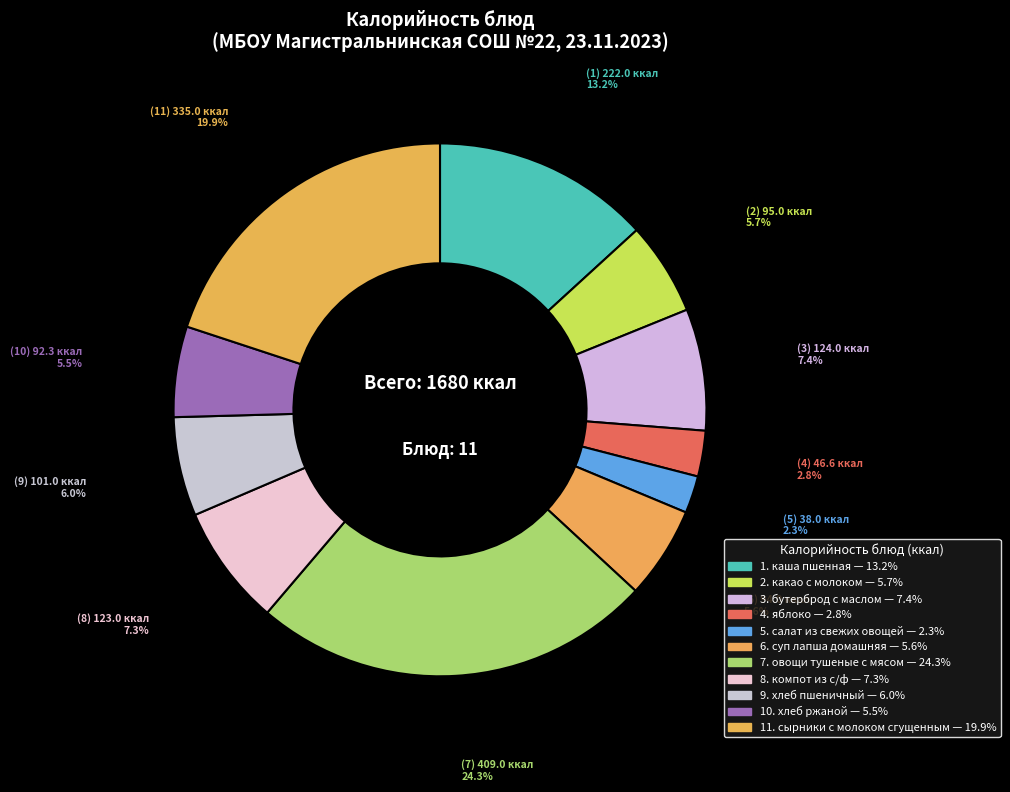

Does any single category account for the majority?

No